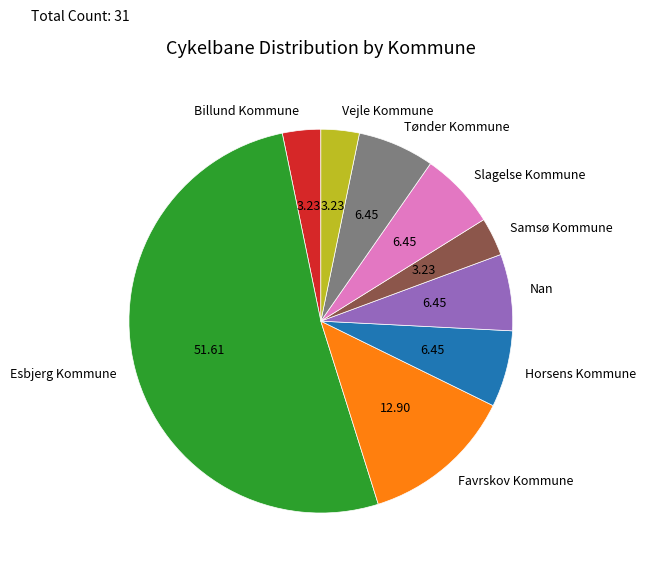

Is there any slice that represents more than half of the pie?

Yes